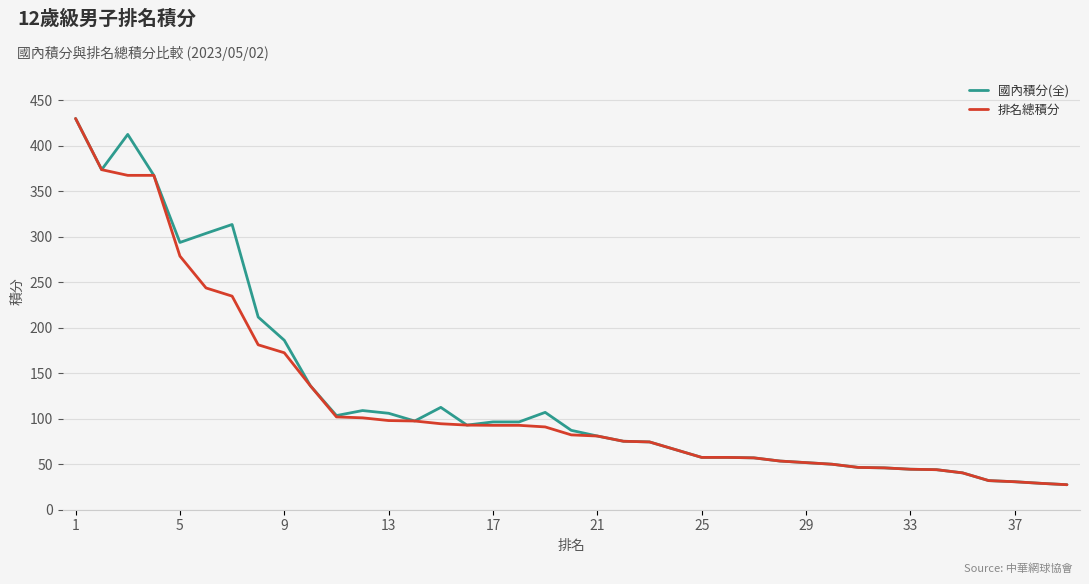

What is the greatest value displayed?

430.0